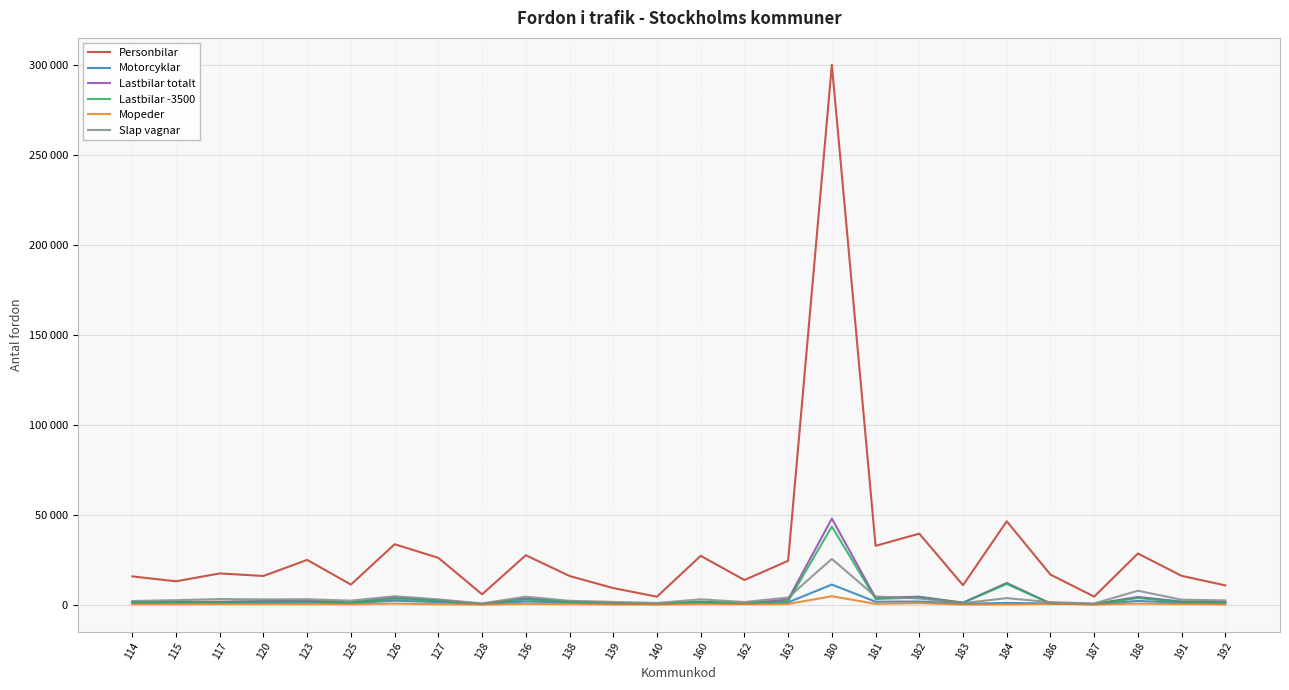

What are all the series names shown in the legend?

Personbilar, Motorcyklar, Lastbilar totalt, Lastbilar -3500, Mopeder, Slap vagnar